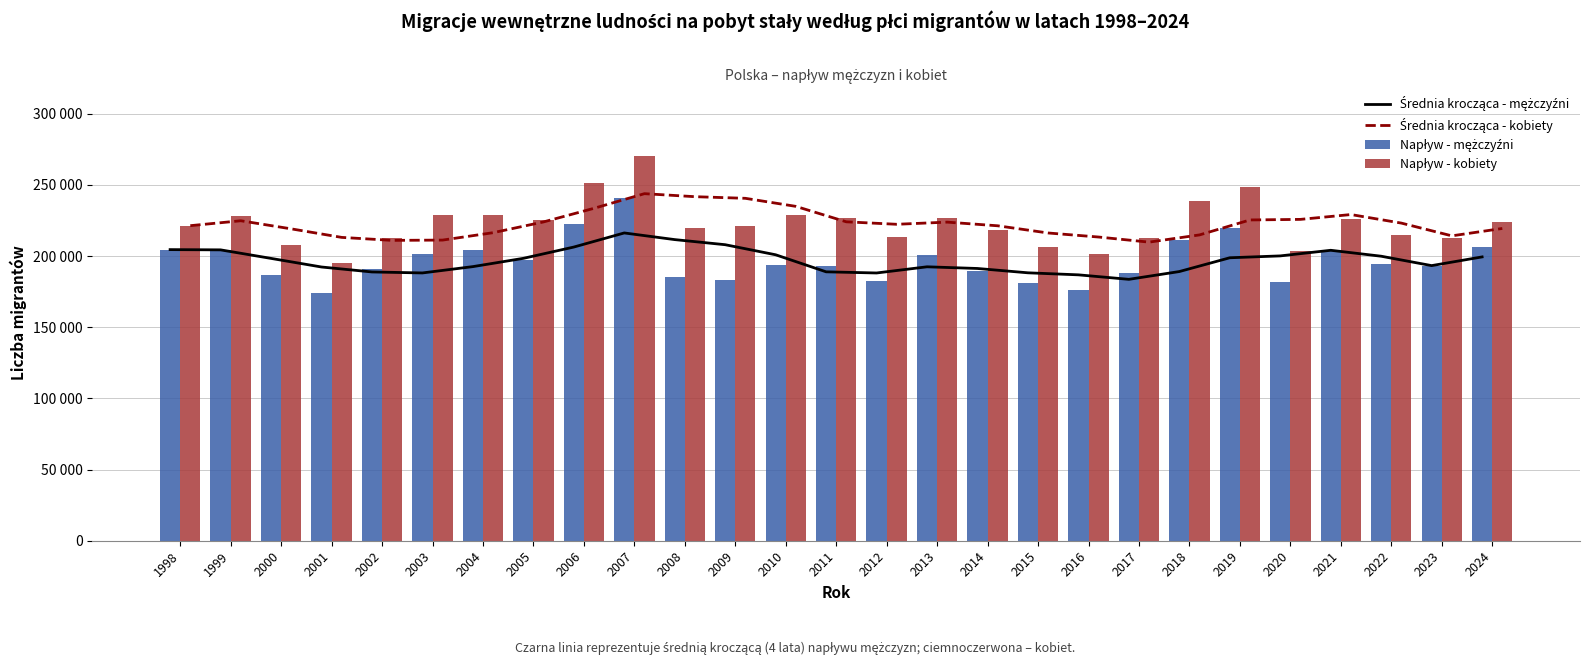

The value of Napływ - mężczyźni at 2007 is 241033.0. True or false?

True